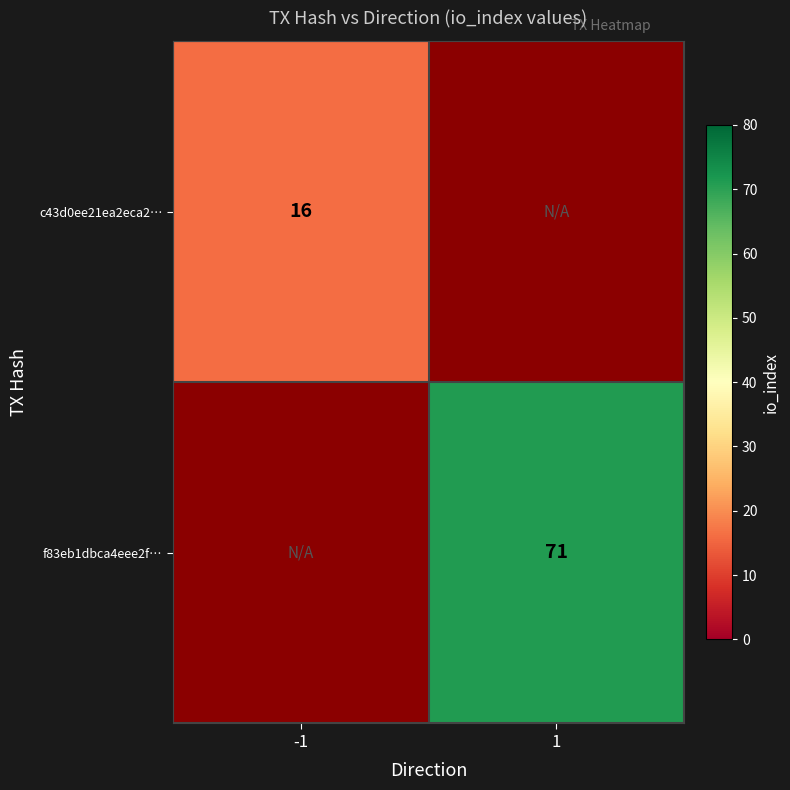

At how many categories does at least one series exceed 69?

1